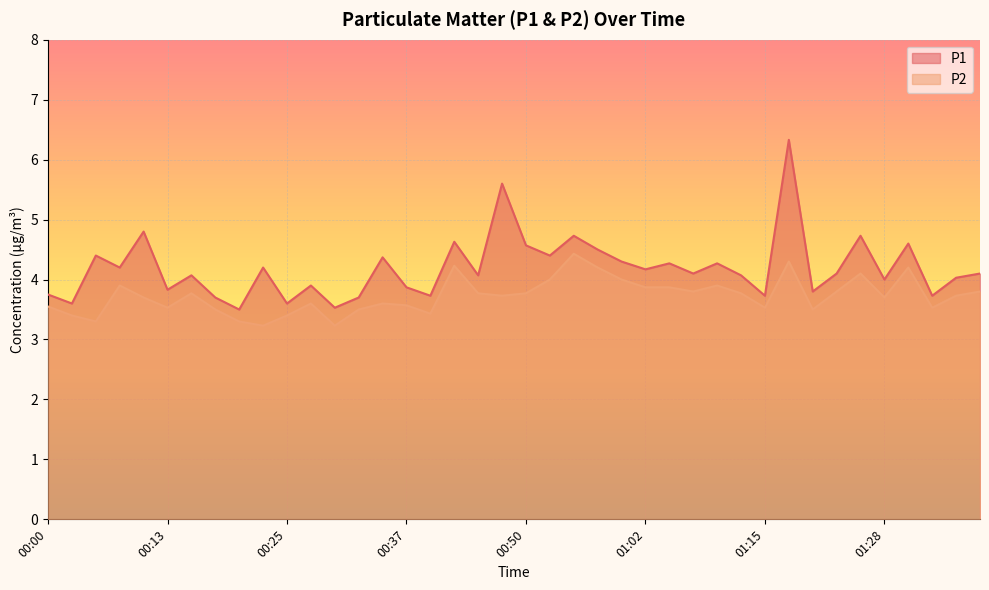

Reading left to right, extract all data points from this chart.

P1: 00:00=3.8	00:03=3.6	00:05=4.4	00:08=4.2	00:10=4.8	00:13=3.8	00:15=4.1	00:18=3.7	00:20=3.5	00:23=4.2	00:25=3.6	00:28=3.9	00:30=3.5	00:32=3.7	00:35=4.4	00:37=3.9	00:40=3.7	00:42=4.6	00:45=4.1	00:47=5.6	00:50=4.6	00:52=4.4	00:55=4.7	00:57=4.5	01:00=4.3	01:02=4.2	01:05=4.3	01:07=4.1	01:10=4.3	01:12=4.1	01:15=3.7	01:17=6.3	01:20=3.8	01:23=4.1	01:25=4.7	01:28=4.0	01:30=4.6	01:33=3.7	01:35=4.0	01:38=4.1
P2: 00:00=3.5	00:03=3.4	00:05=3.3	00:08=3.9	00:10=3.7	00:13=3.5	00:15=3.8	00:18=3.5	00:20=3.3	00:23=3.2	00:25=3.4	00:28=3.6	00:30=3.2	00:32=3.5	00:35=3.6	00:37=3.6	00:40=3.4	00:42=4.2	00:45=3.8	00:47=3.7	00:50=3.8	00:52=4.0	00:55=4.4	00:57=4.2	01:00=4.0	01:02=3.9	01:05=3.9	01:07=3.8	01:10=3.9	01:12=3.8	01:15=3.5	01:17=4.3	01:20=3.5	01:23=3.8	01:25=4.1	01:28=3.7	01:30=4.2	01:33=3.5	01:35=3.7	01:38=3.8